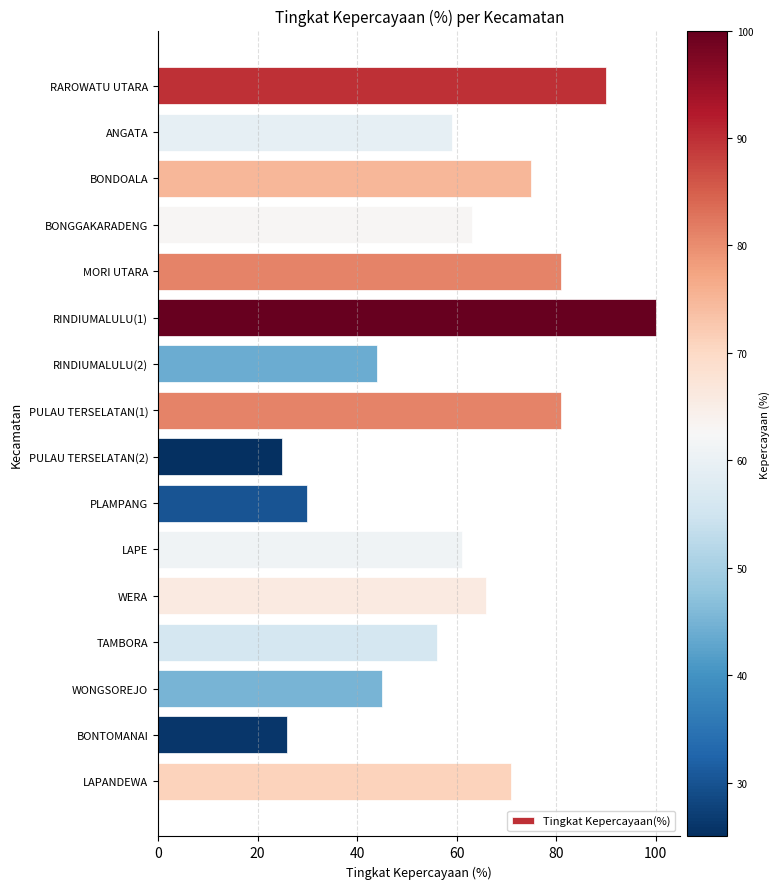

What is the difference between the second highest and minimum values?

65